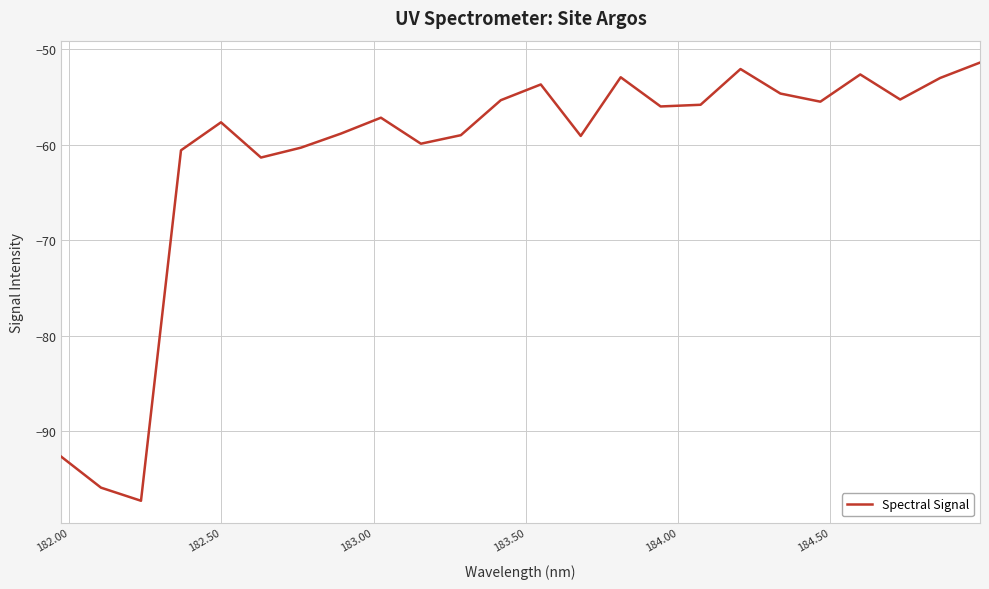

What is the minimum value shown in the chart?

-97.3